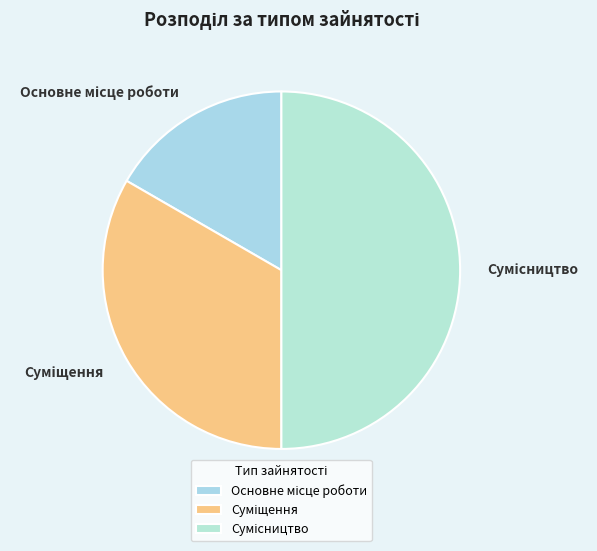

How many segments does this pie chart have?

3